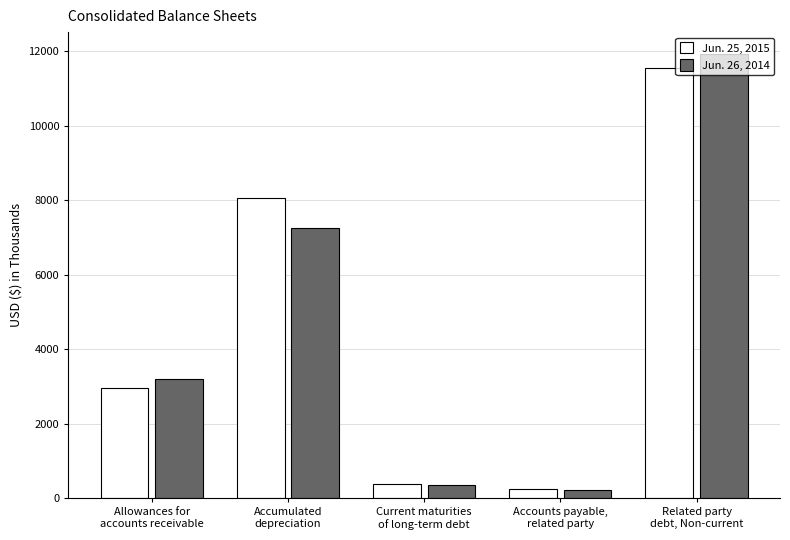

What is the label of the 5th bar from the right?

Allowances for
accounts receivable